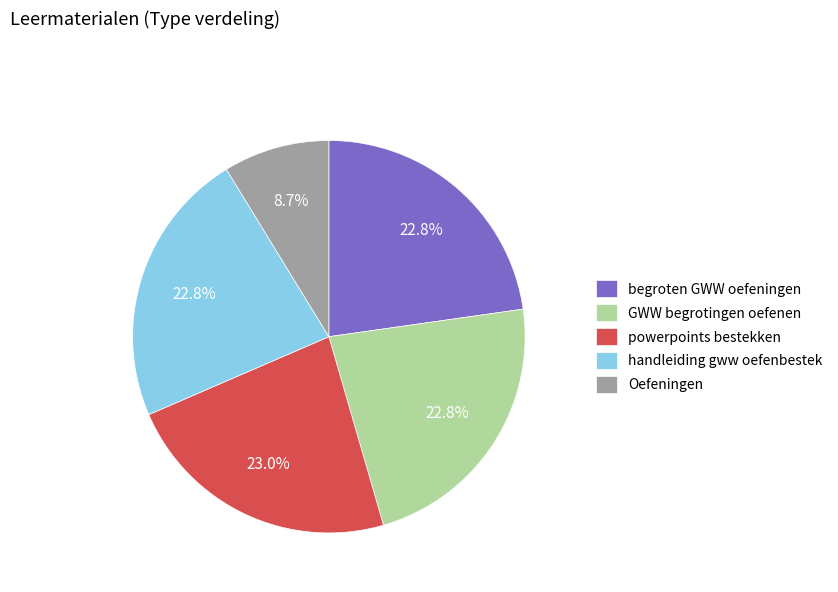

What percentage is the Oefeningen slice, to the nearest percent?

9%